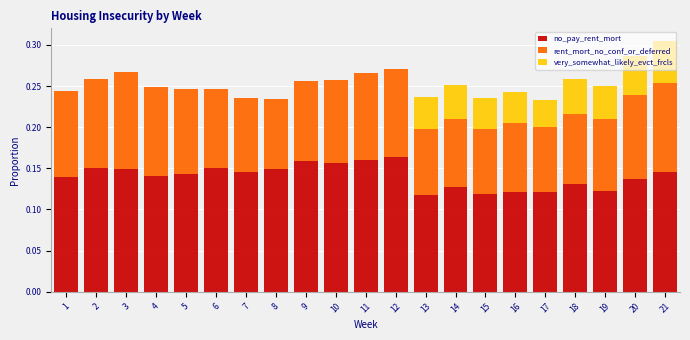

What is the sum of the no_pay_rent_mort values at 11 and 7?

0.3